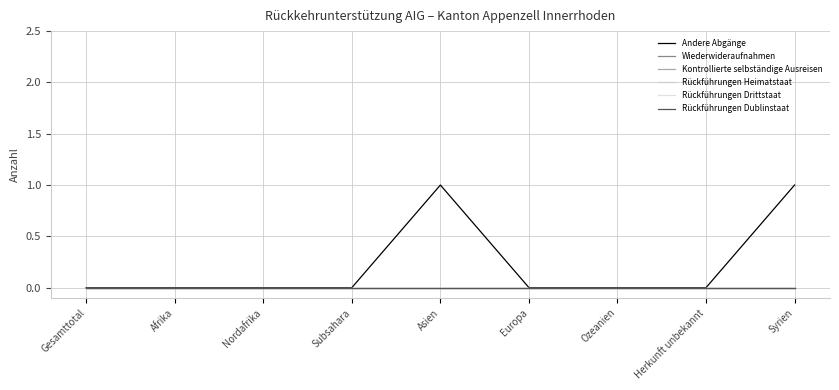

What position from the left is Gesamttotal?

1